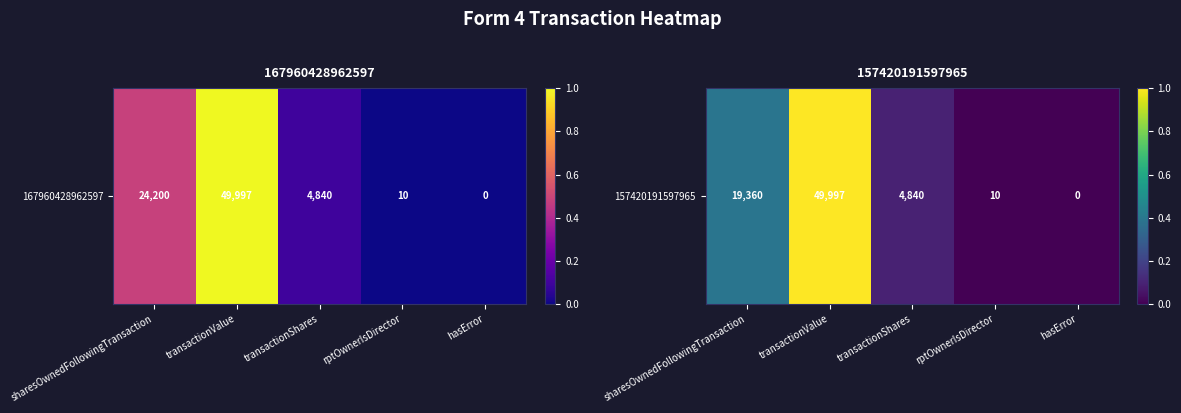

List the labels in order of value, largest first.

transactionValue, sharesOwnedFollowingTransaction, transactionShares, rptOwnerIsDirector, hasError